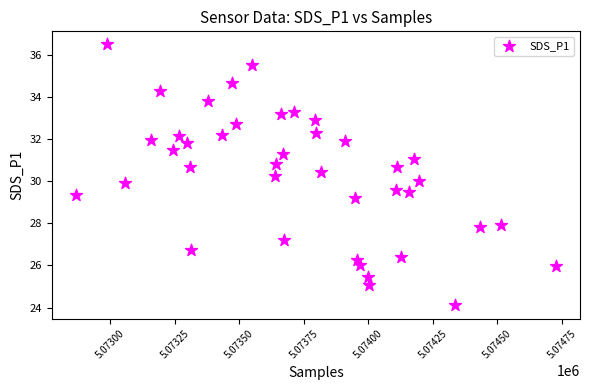

What is the range of X values (max minus min)?

1859.0